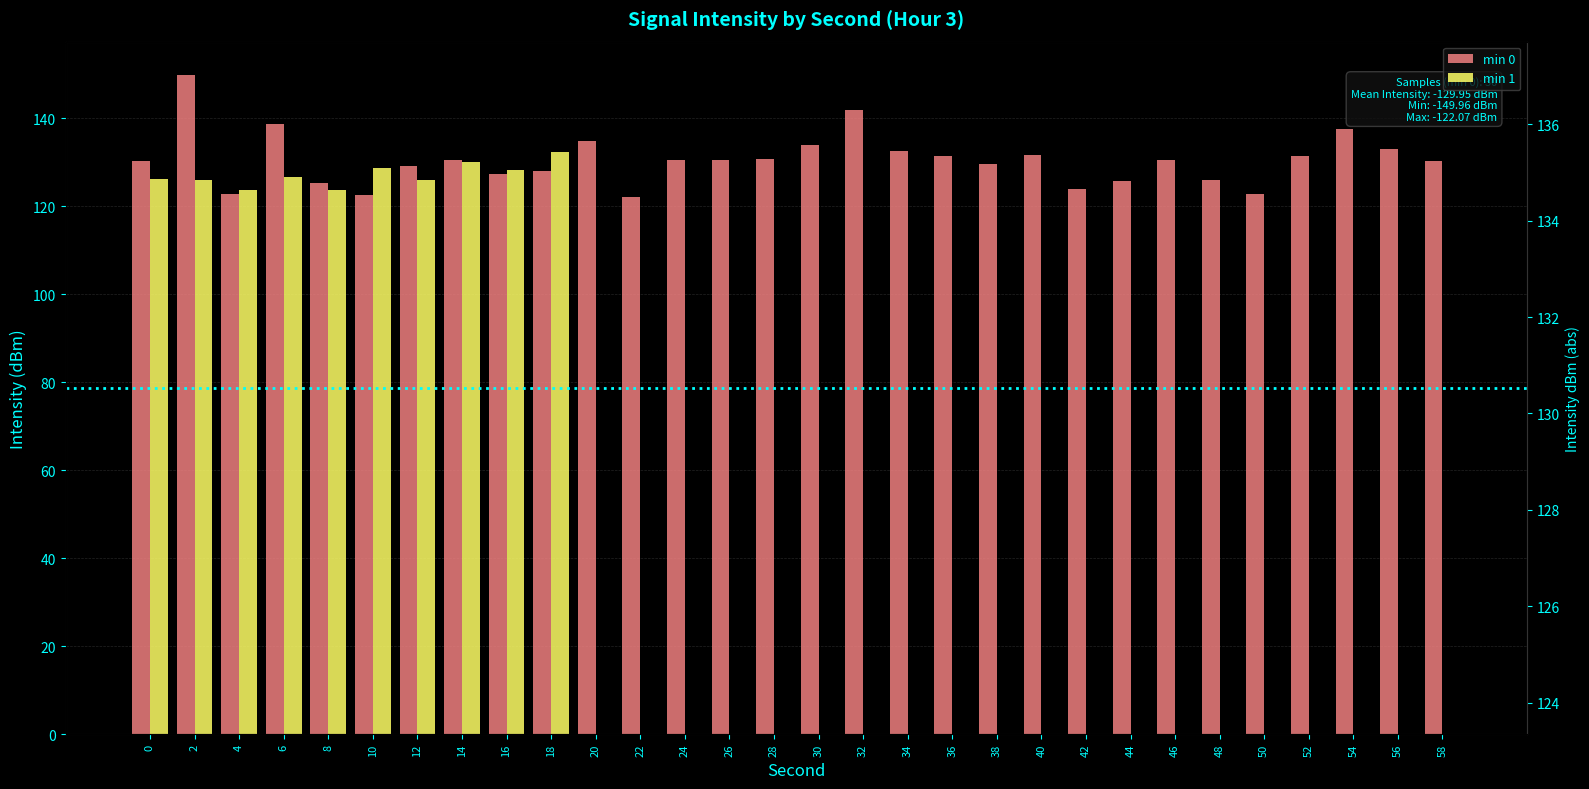

Between 24 and 32, which series saw the biggest shift?

min 0